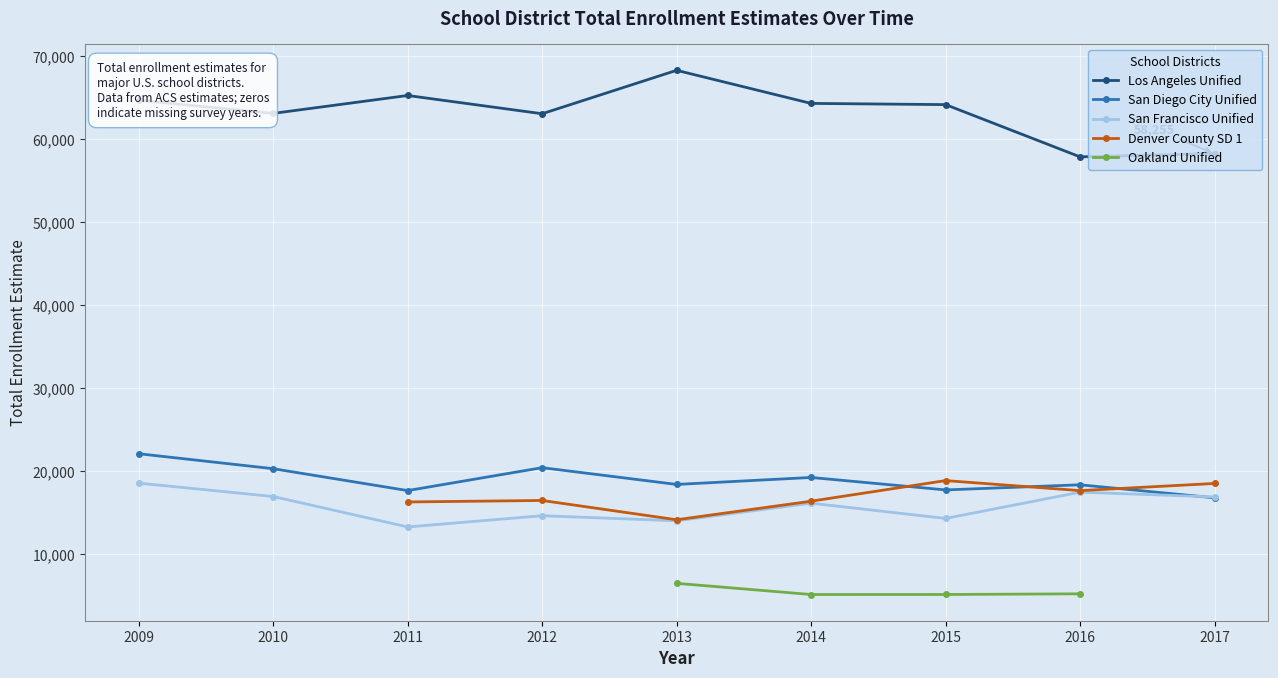

What is the approximate value of San Francisco Unified at 2009?

18551